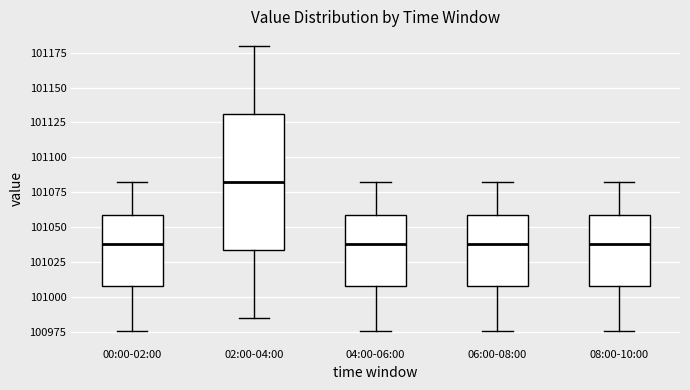

Reading left to right, transcribe this box plot: for each box, give where its median line is, the range the box spans, and where its two whiskers end, as read against the y-axis. The values are not printed on the chart, so give them approximately, as read against the axis.

00:00-02:00: median 101040, box 101010 to 101060, whiskers 100975 to 101085
02:00-04:00: median 101085, box 101035 to 101130, whiskers 100985 to 101180
04:00-06:00: median 101040, box 101010 to 101060, whiskers 100975 to 101085
06:00-08:00: median 101040, box 101010 to 101060, whiskers 100975 to 101085
08:00-10:00: median 101040, box 101010 to 101060, whiskers 100975 to 101085